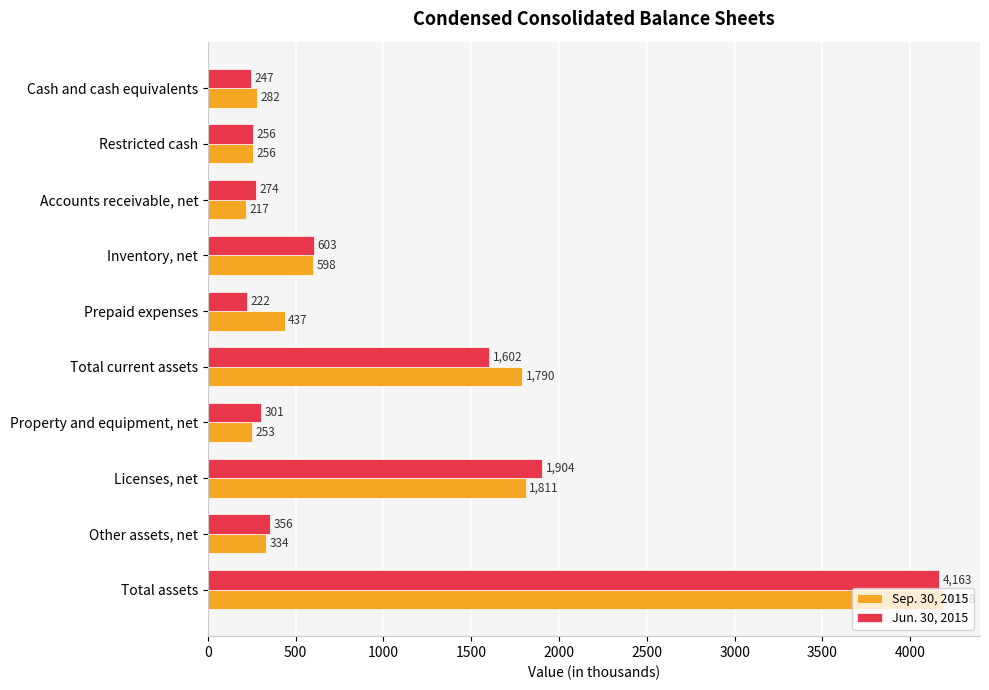

What is the difference between the maximum and minimum values in the Jun. 30, 2015 series?

3941